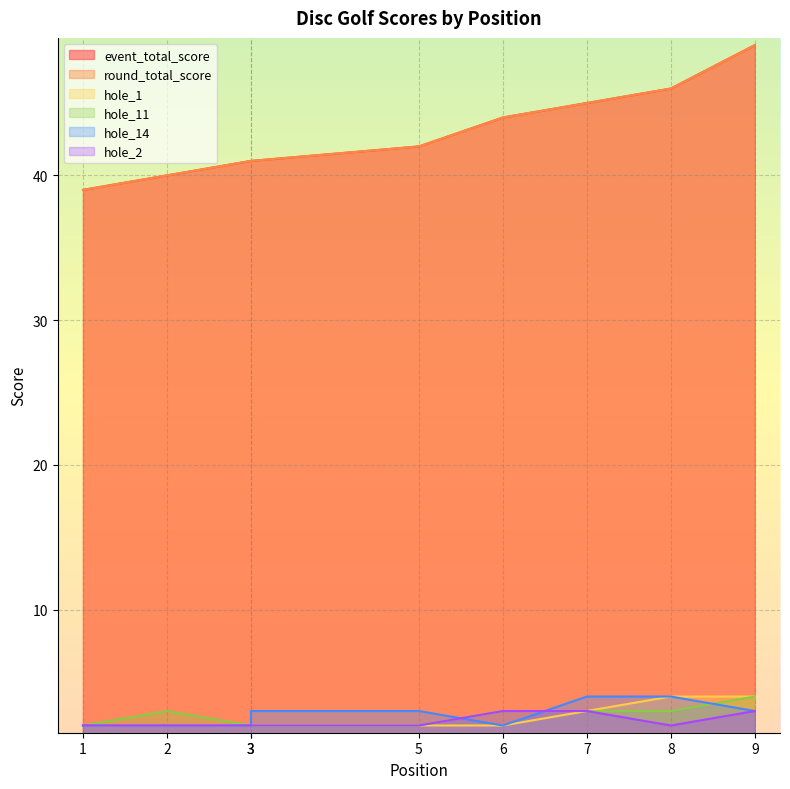

Reading right to left, list all the values displayed in this chart.

event_total_score: 9=49	8=46	7=45	6=44	5=42	3=41	3=41	2=40	1=39
round_total_score: 9=49	8=46	7=45	6=44	5=42	3=41	3=41	2=40	1=39
hole_1: 9=4	8=4	7=3	6=2	5=2	3=2	3=2	2=2	1=2
hole_11: 9=4	8=3	7=3	6=3	5=2	3=2	3=2	2=3	1=2
hole_14: 9=3	8=4	7=4	6=2	5=3	3=3	3=2	2=2	1=2
hole_2: 9=3	8=2	7=3	6=3	5=2	3=2	3=2	2=2	1=2